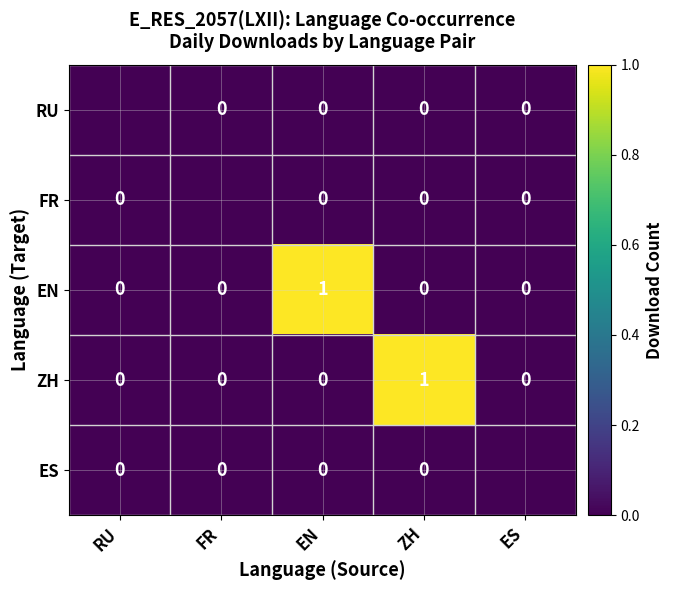

Is the value of ZH at ZH greater than the value of ES at RU?

Yes